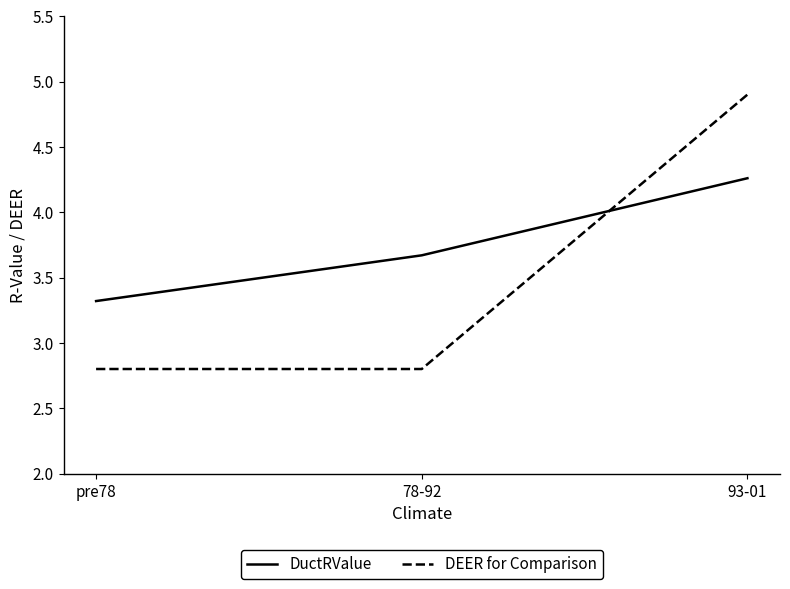

What is the difference between the maximum and minimum values in the DuctRValue series?

0.9